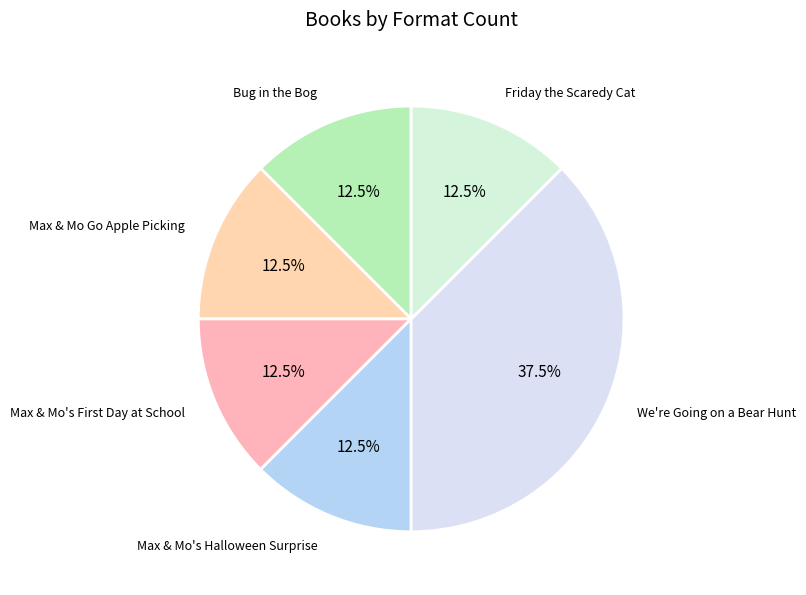

To the nearest percent, what is the combined percentage of Friday the Scaredy Cat and Max & Mo Go Apple Picking?

25%